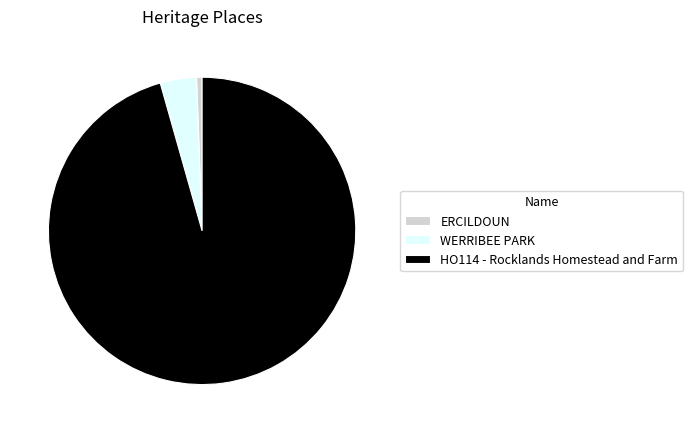

How many segments does this pie chart have?

3